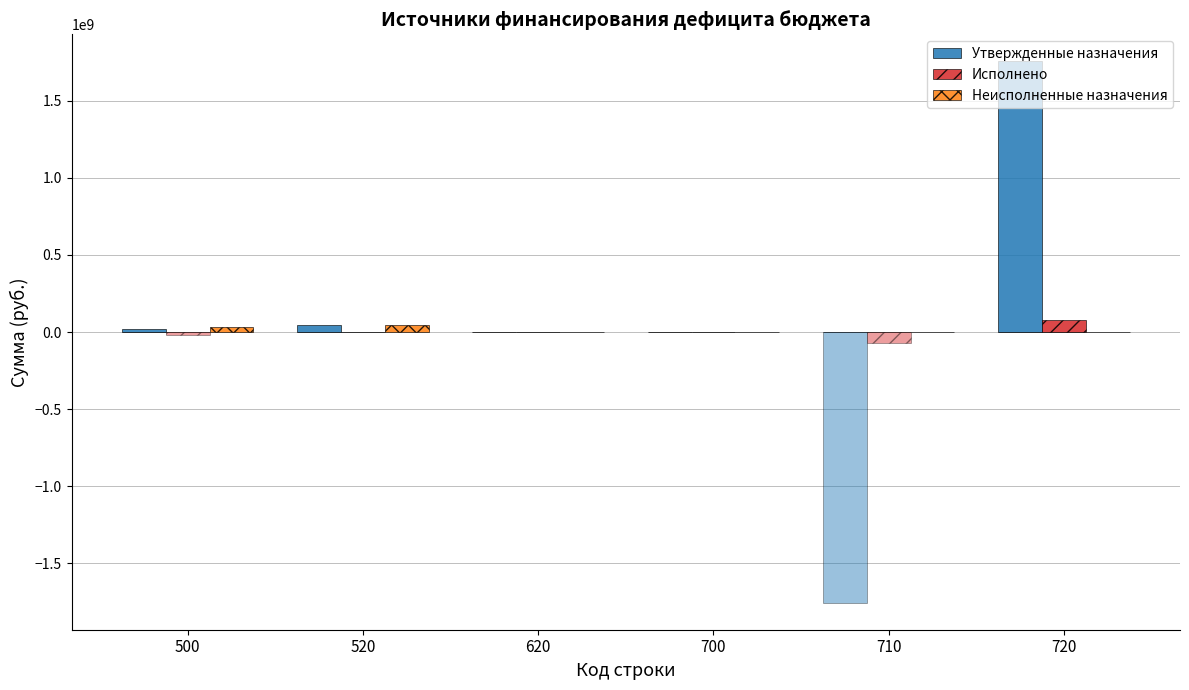

At which label is Исполнено closest to 38258488?

700